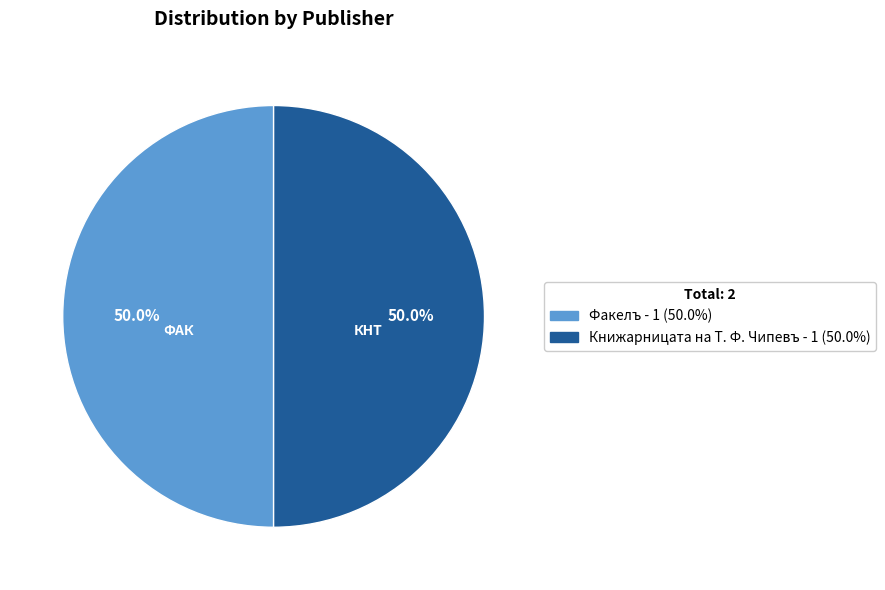

How many segments does this pie chart have?

2